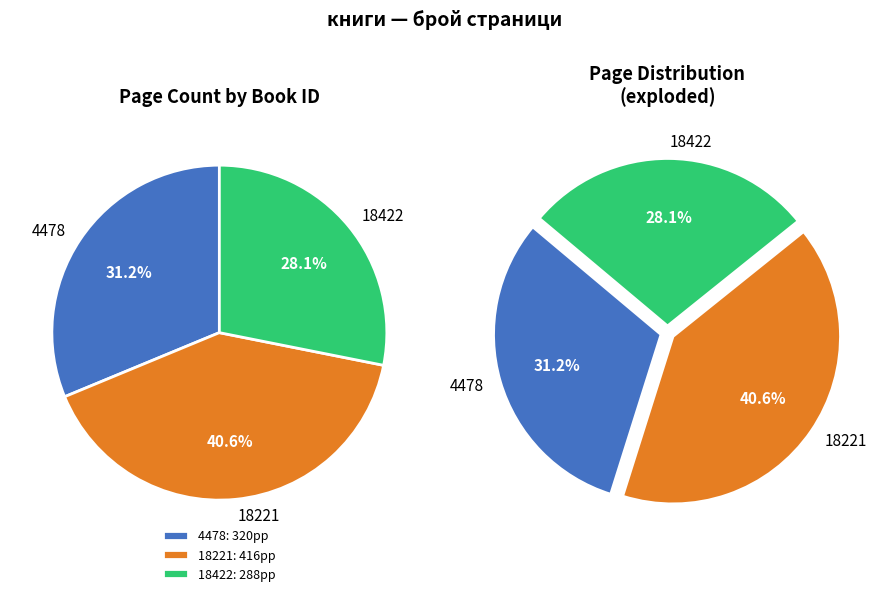

Does 18422 account for over 50% of the chart?

No